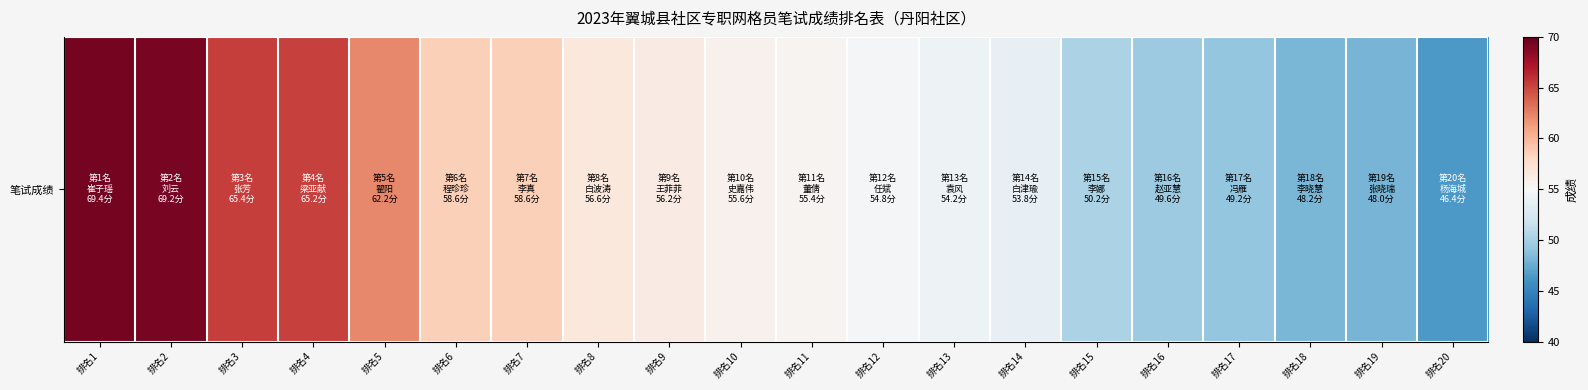

Reading right to left, extract all data points from this chart.

46.4	48.0	48.2	49.2	49.6	50.2	53.8	54.2	54.8	55.4	55.6	56.2	56.6	58.6	58.6	62.2	65.2	65.4	69.2	69.4